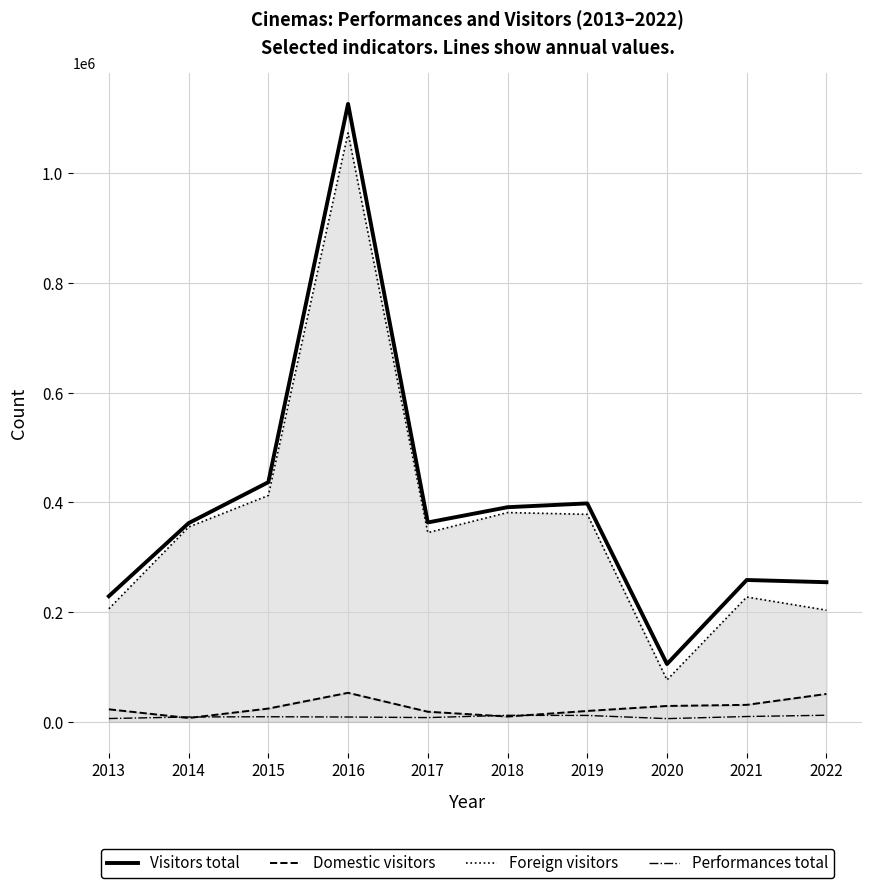

What is the average value of the Performances total series?

9264